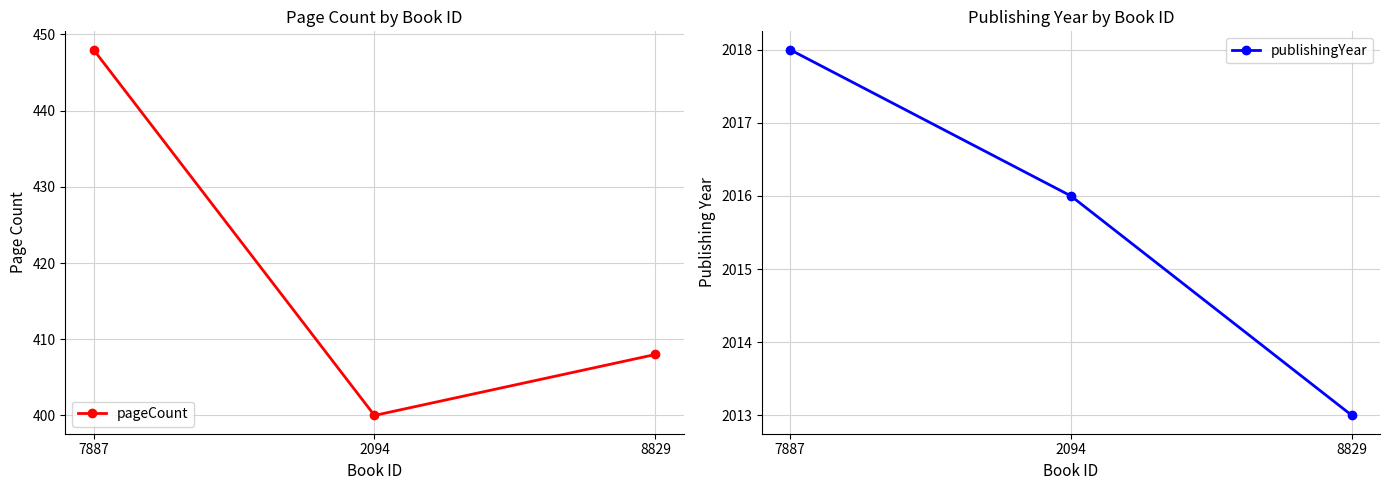

Reading right to left, list all the values displayed in this chart.

pageCount: 408	400	448
publishingYear: 2013	2016	2018